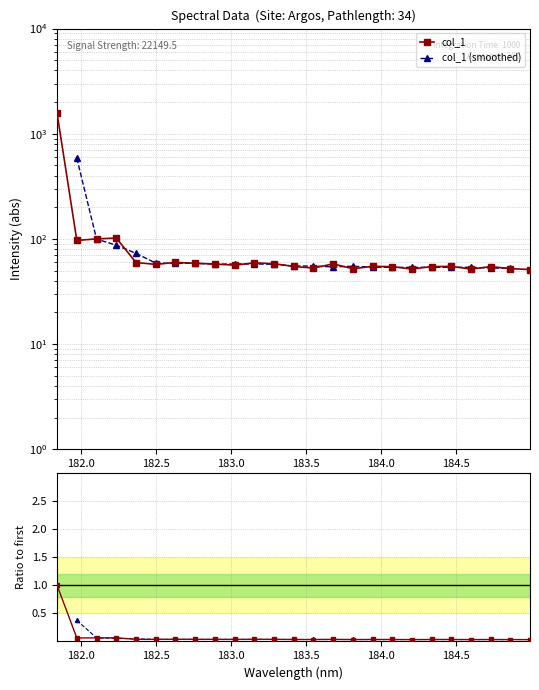

True or false: there are more than 1 points higher than both neighbors.

True